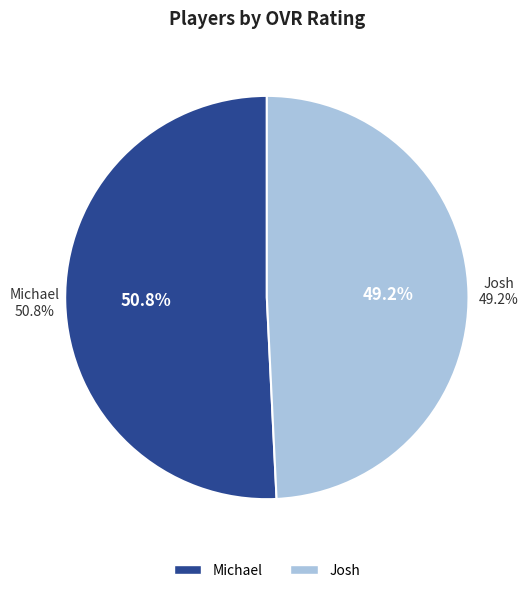

How many segments does this pie chart have?

2